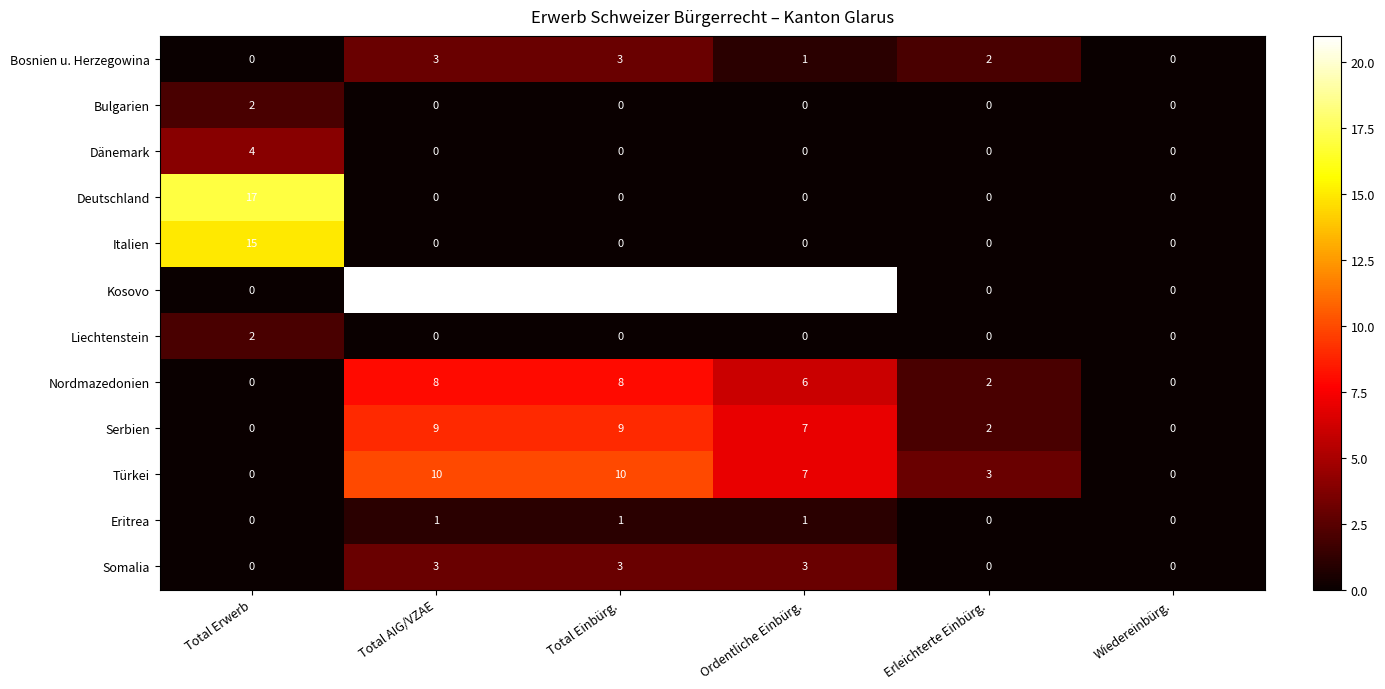

What is the difference between the highest and lowest values at Ordentliche Einbürg.?

21